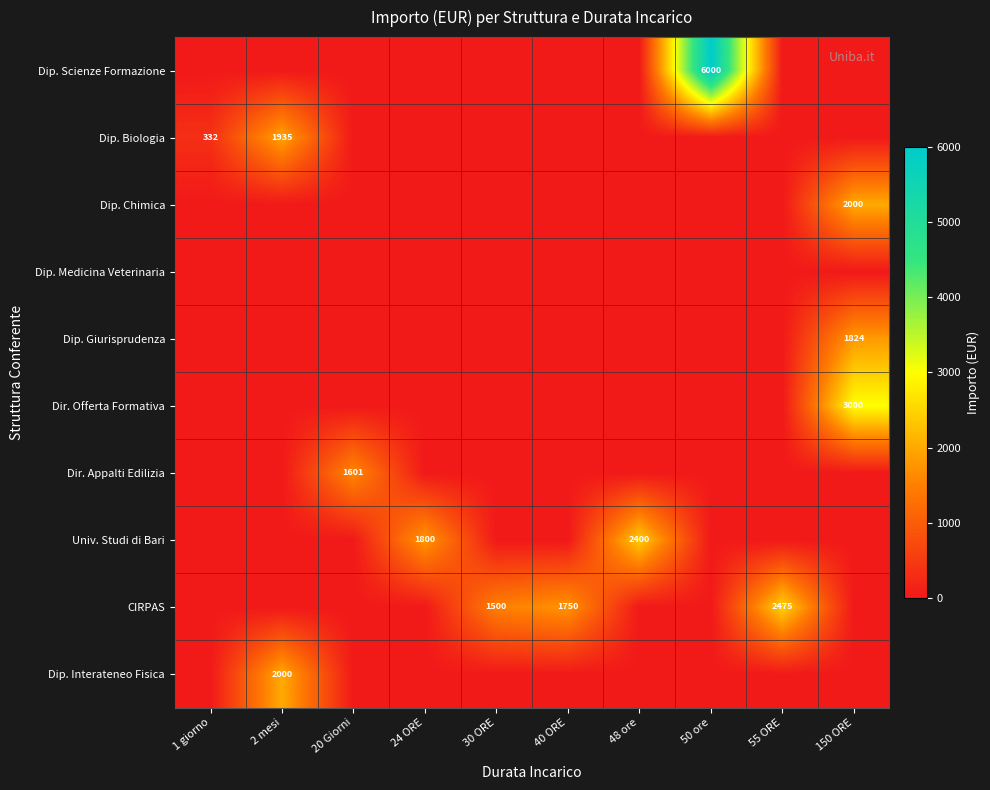

Is the value of CIRPAS at 30 ORE greater than the value of Dip. Interateneo Fisica at 2 mesi?

No